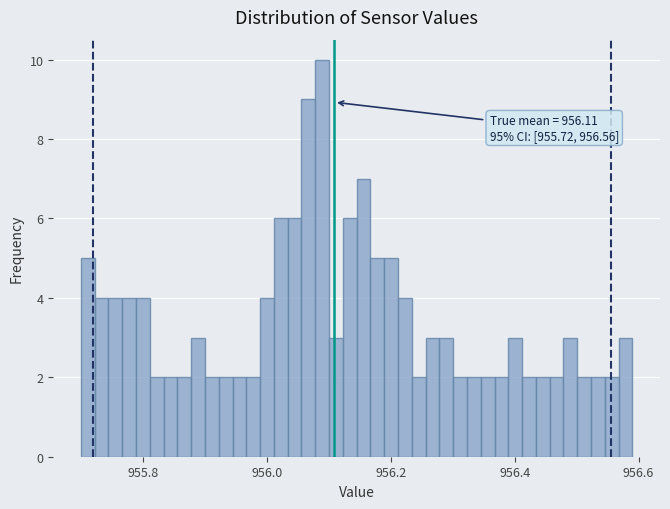

Around what value on the x-axis is the tallest bar? Give the approximate position of its centre, as read against the axis.

956.08